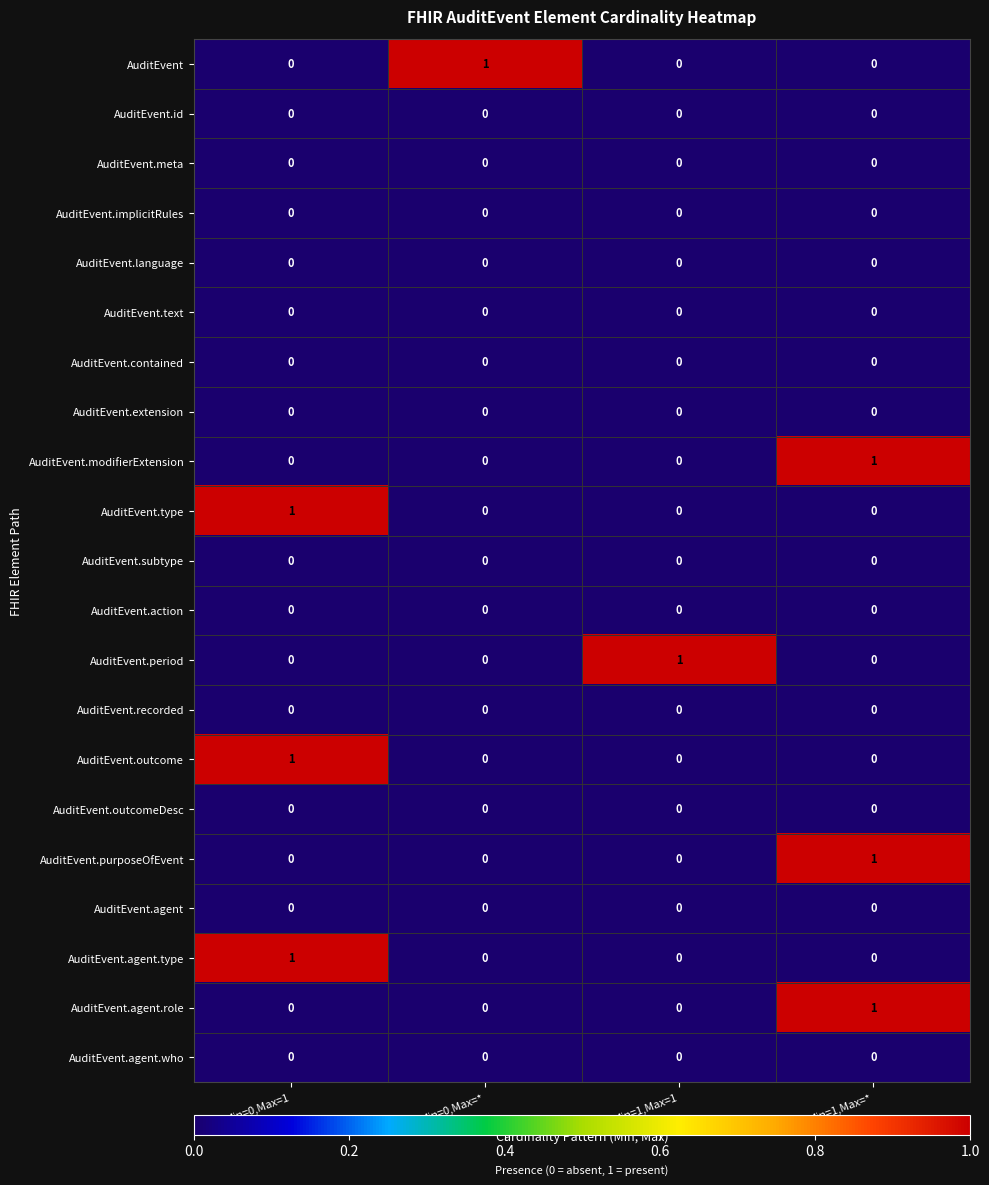

At how many categories does at least one series exceed 0?

4